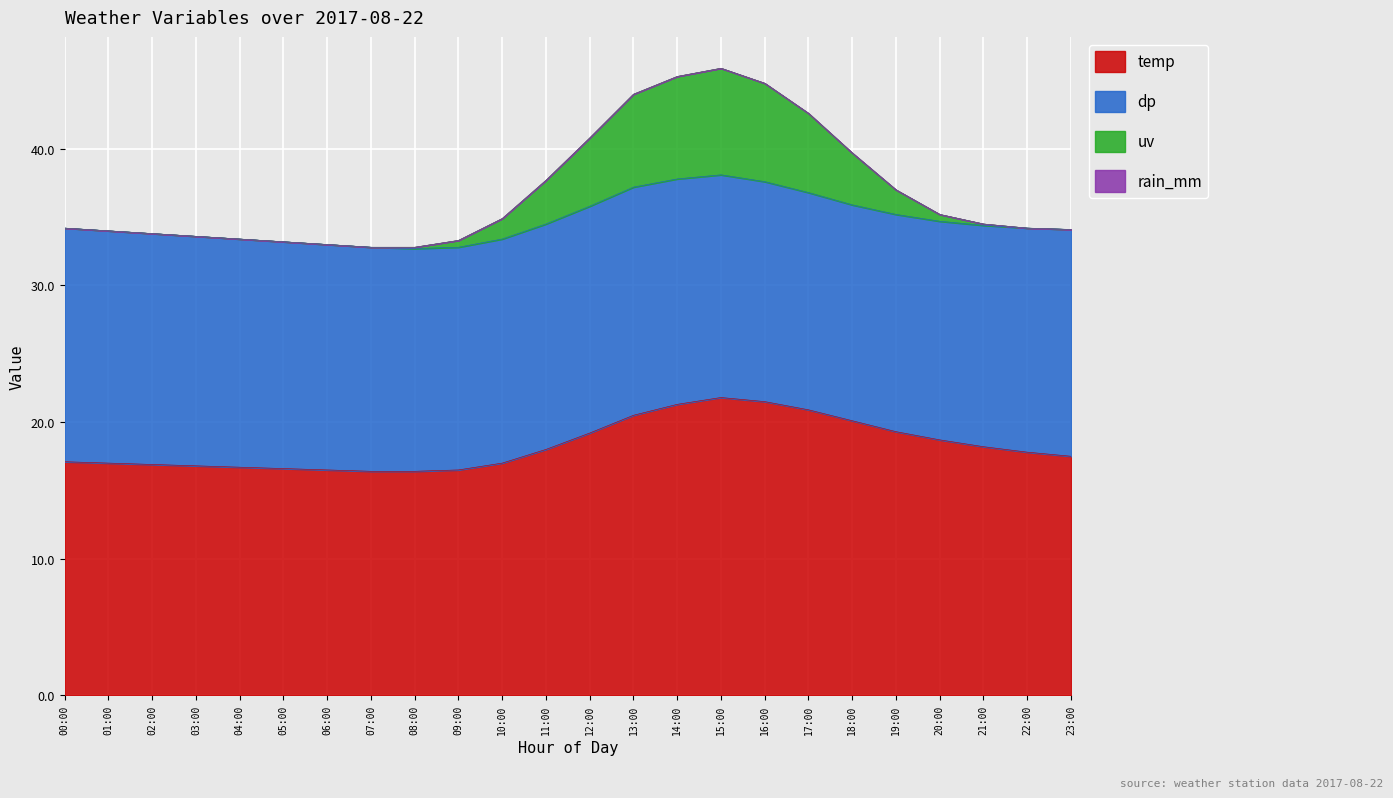

What is the label of the 7th point from the left?

06:00